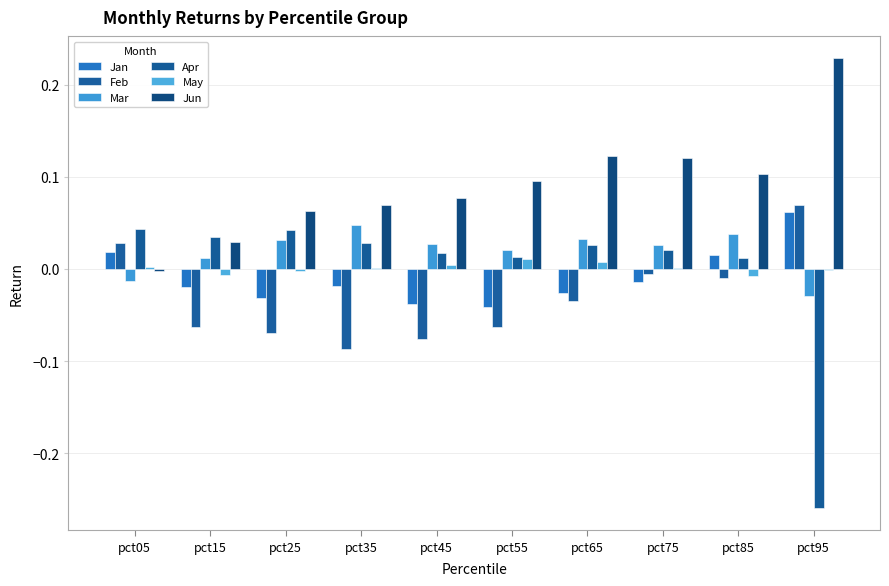

Where is Jun nearest to the value 0?

pct05